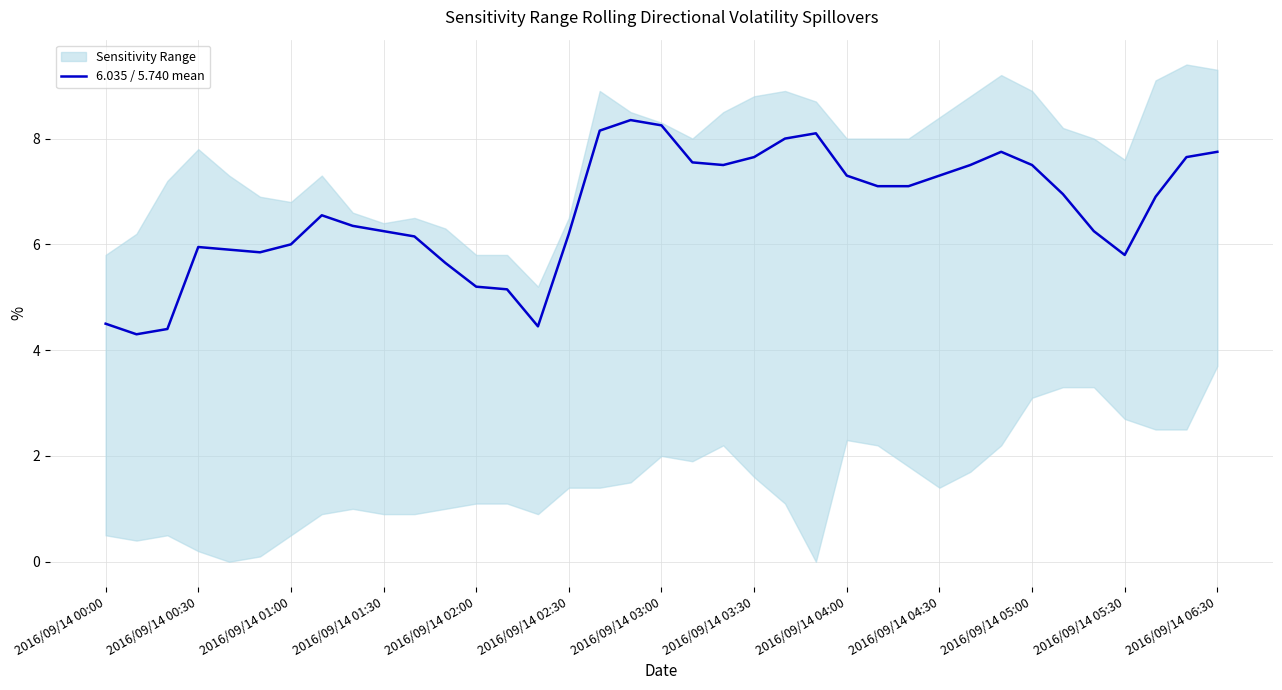

The 6.035 / 5.740 mean series shows 10.2 at 2016/09/14 00:30. True or false?

False